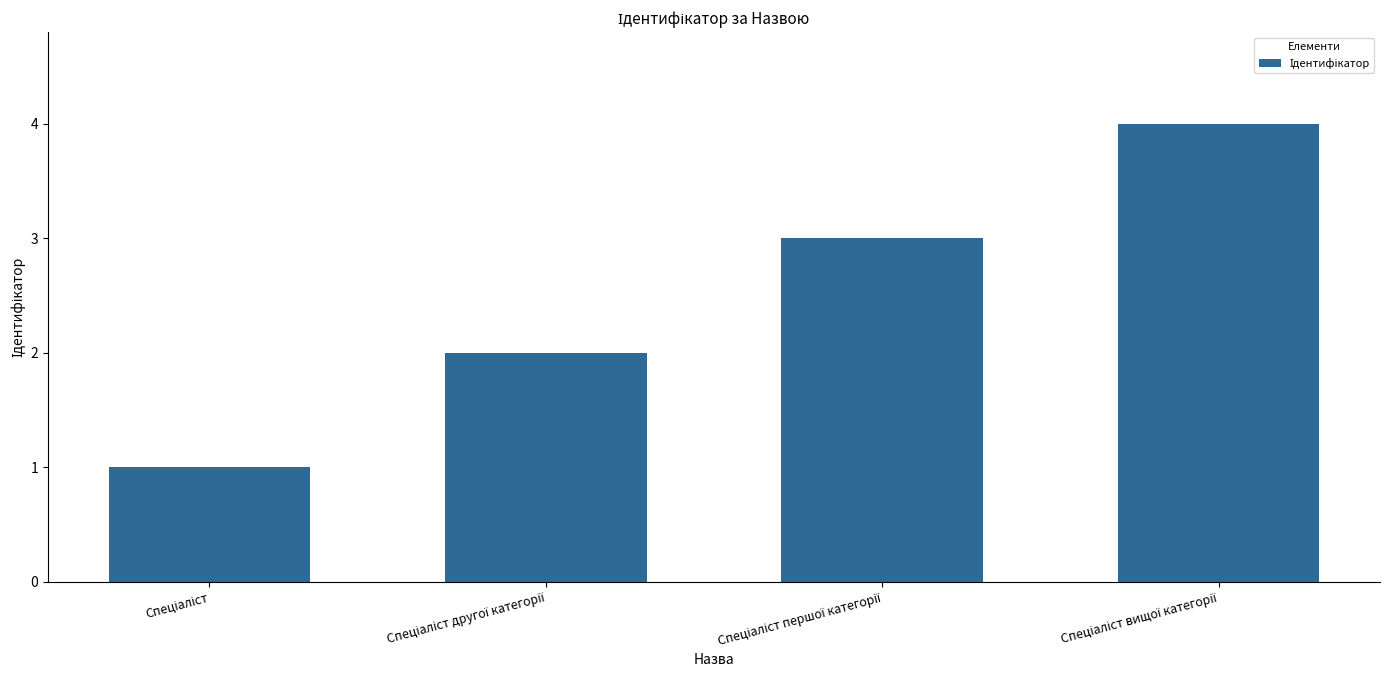

Reading left to right, list all the values displayed in this chart.

1	2	3	4